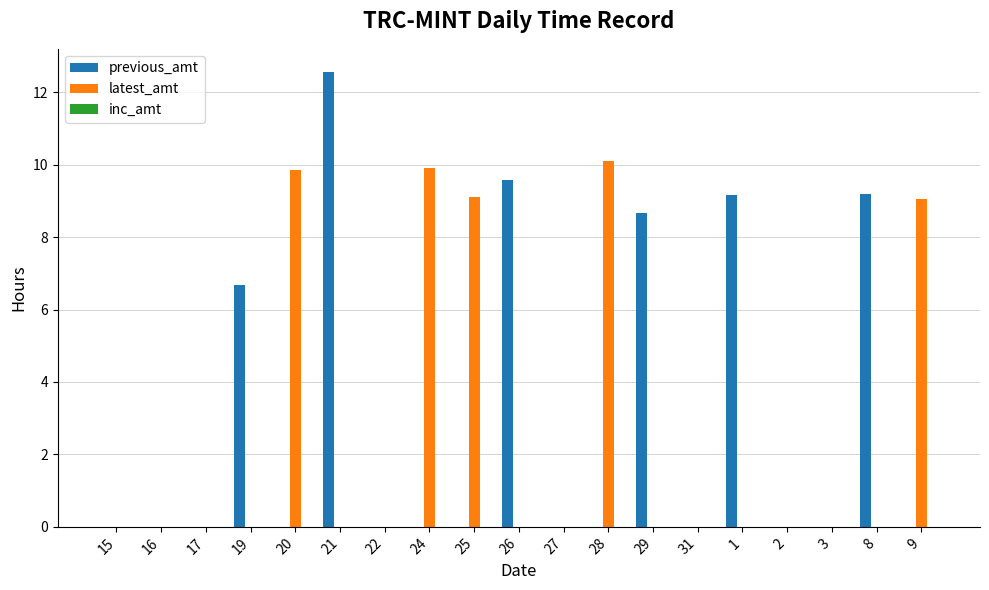

At which category is the sum across all series the highest?

21